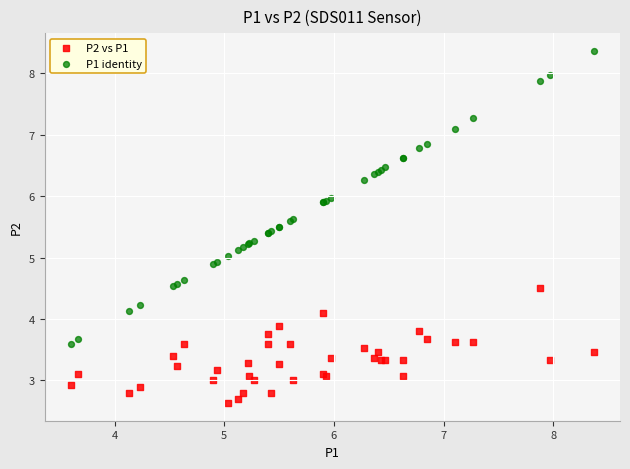

Which series contains the lowest Y value?

P2 vs P1